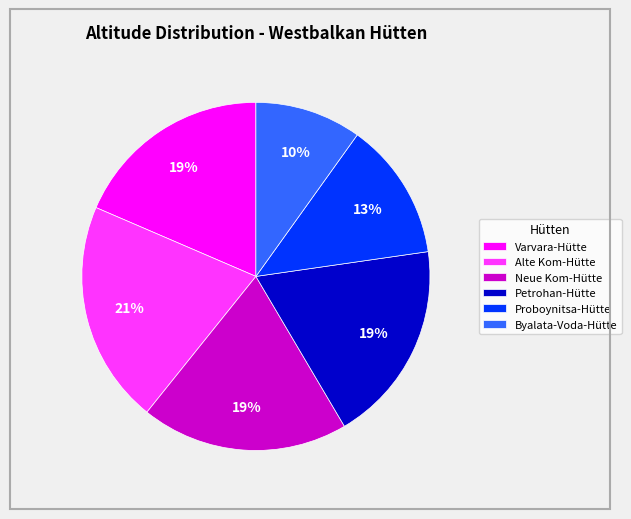

To the nearest percent, what is the average slice percentage?

17%